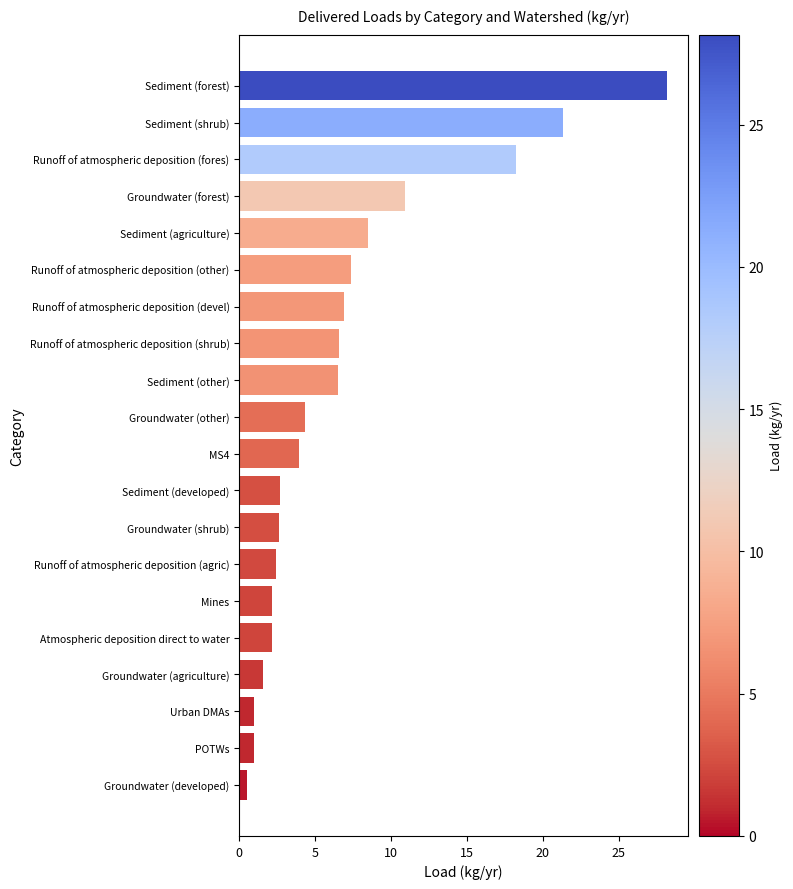

What is the average value?

6.9